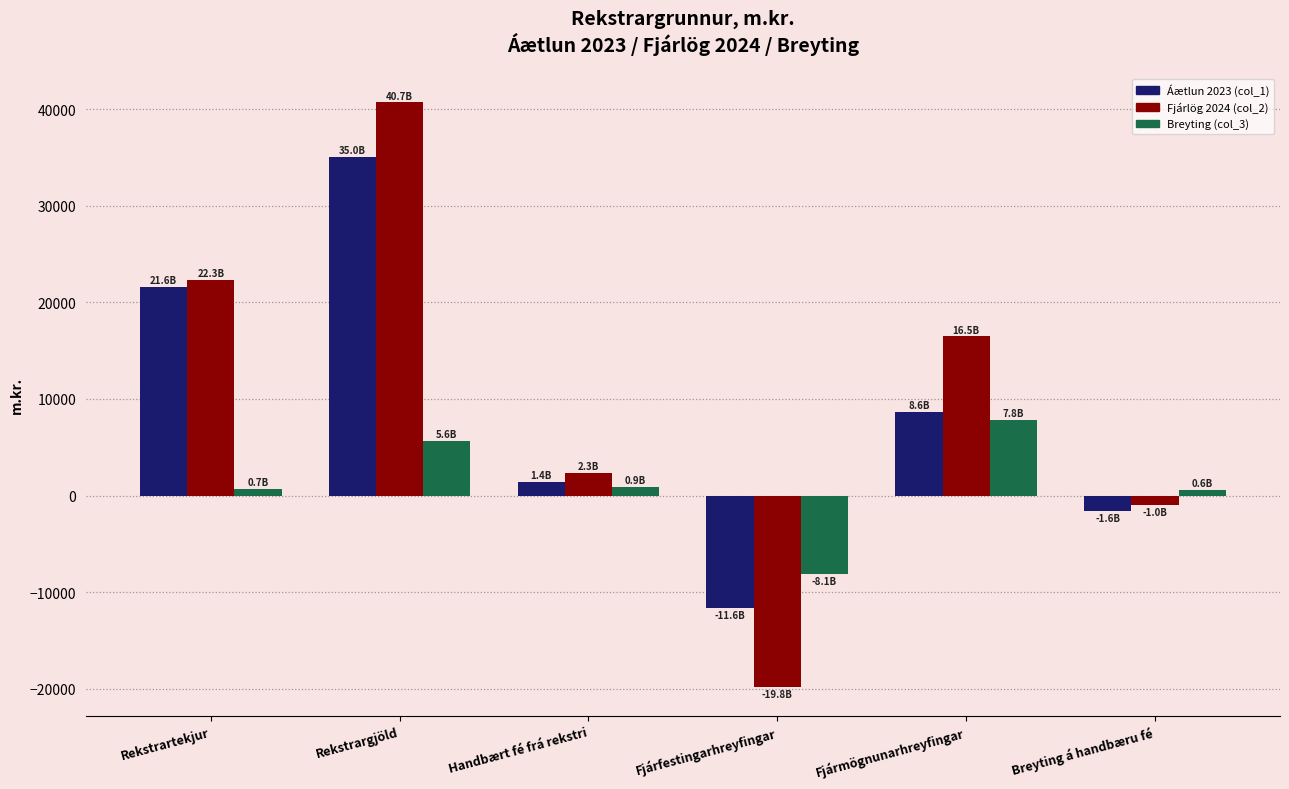

What position from the right is Breyting á handbæru fé?

1